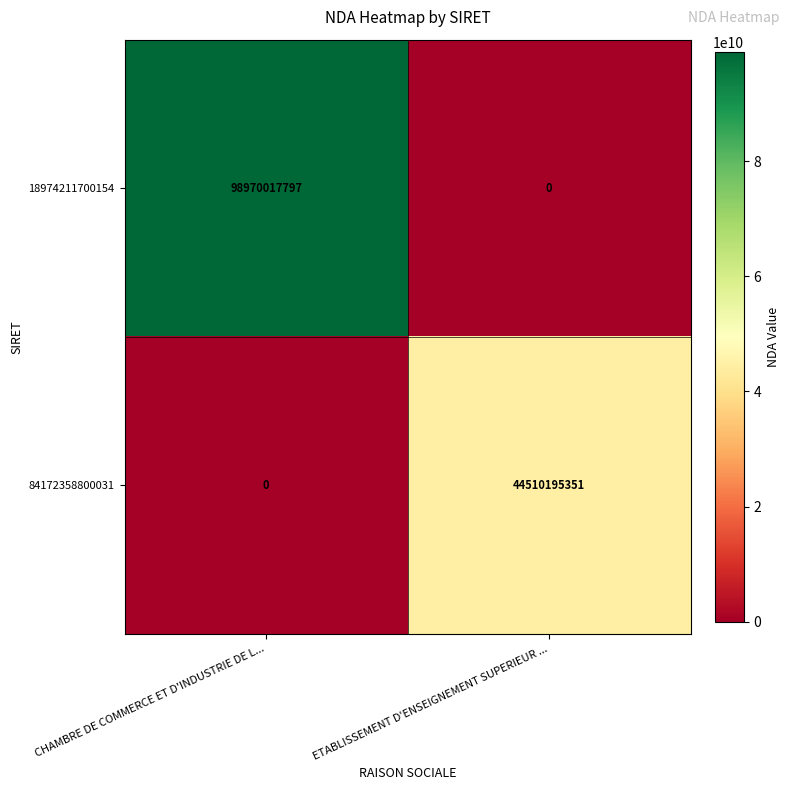

What is the difference between the highest and lowest values at CHAMBRE DE COMMERCE ET D'INDUSTRIE DE L...?

98970017797